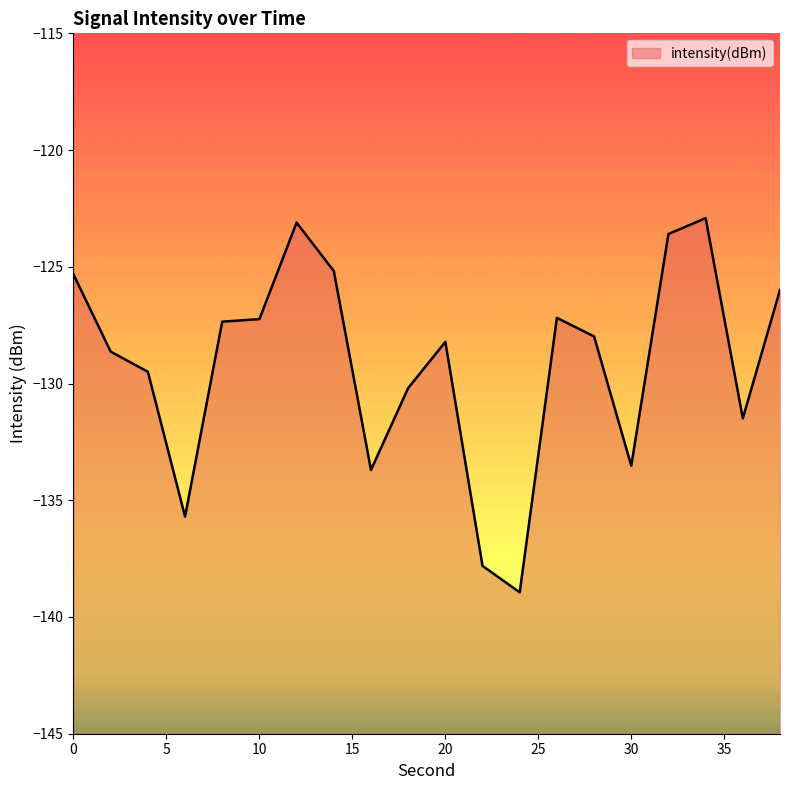

Reading left to right, transcribe all the data shown in this chart.

-125.3	-128.6	-129.5	-135.7	-127.4	-127.2	-123.1	-125.2	-133.7	-130.2	-128.2	-137.8	-138.9	-127.2	-128.0	-133.5	-123.6	-122.9	-131.5	-126.0